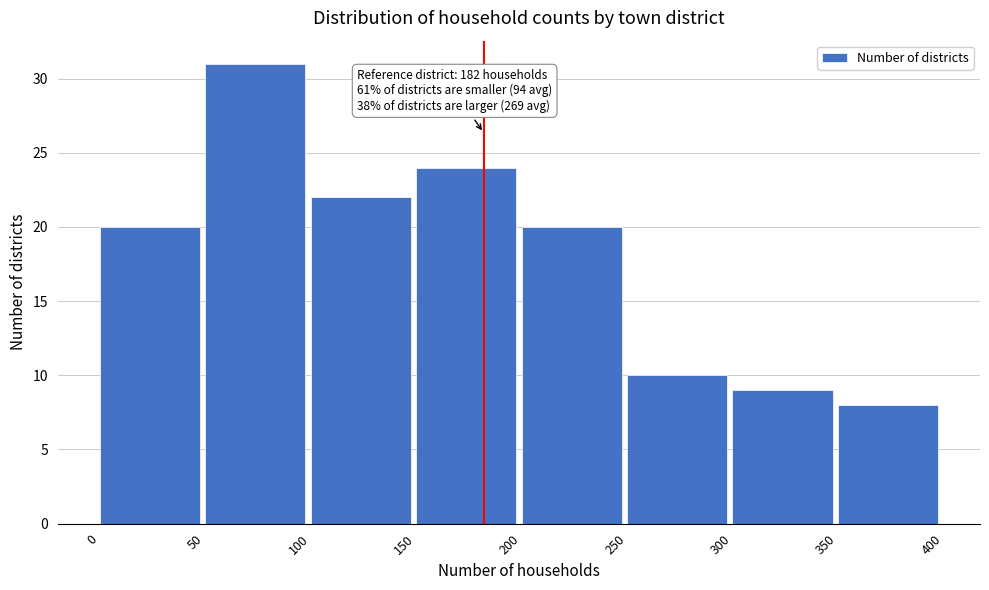

Over which range of the x-axis is the bar tallest?

50 to 100